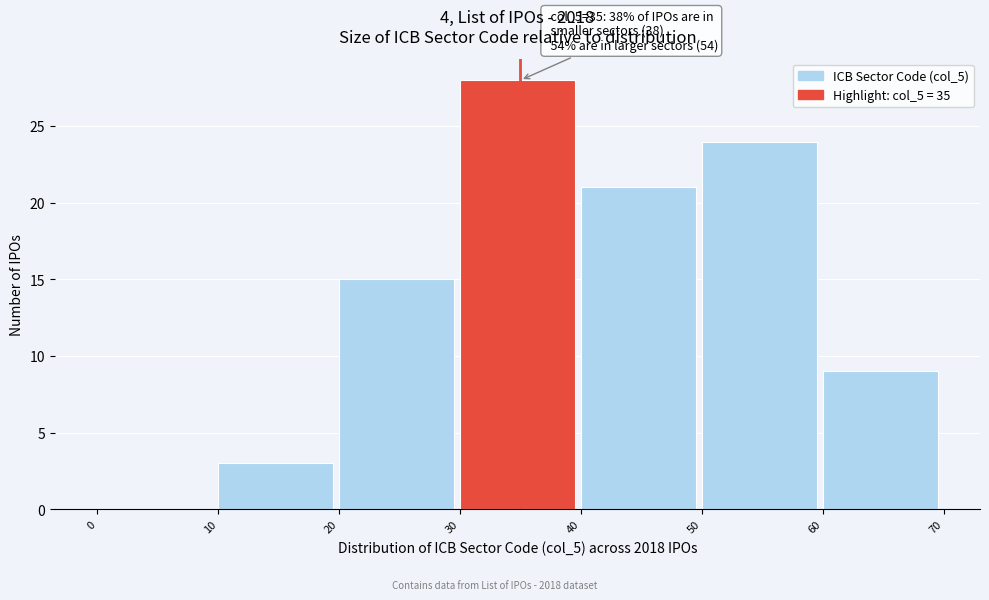

Which range on the x-axis has the tallest bar?

30 to 40